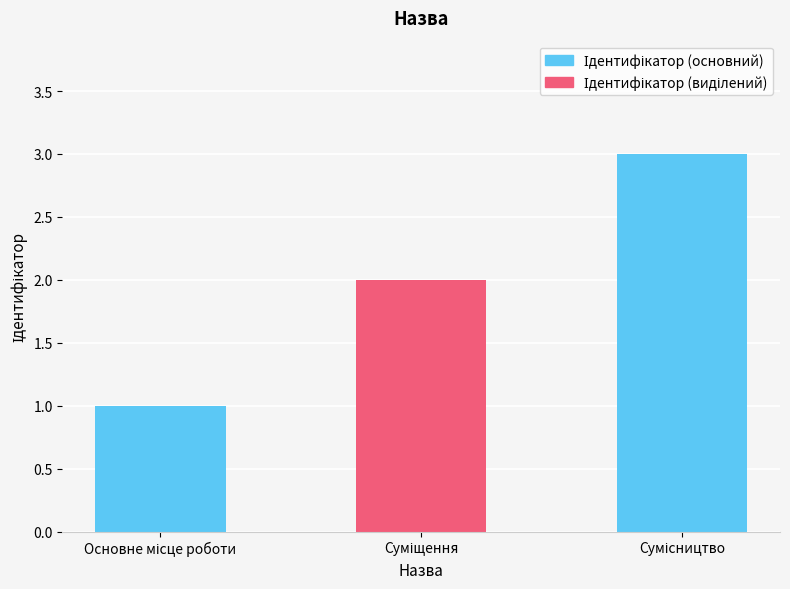

Are the bars grouped side by side (vs. stacked)?

No